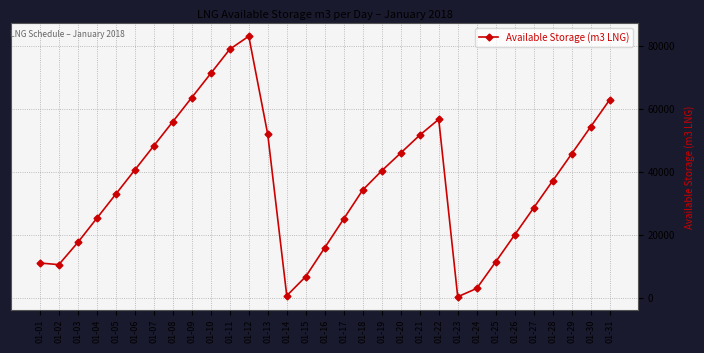

Approximately how many times larger is the value at 01-06 compared to 01-03?

2.3